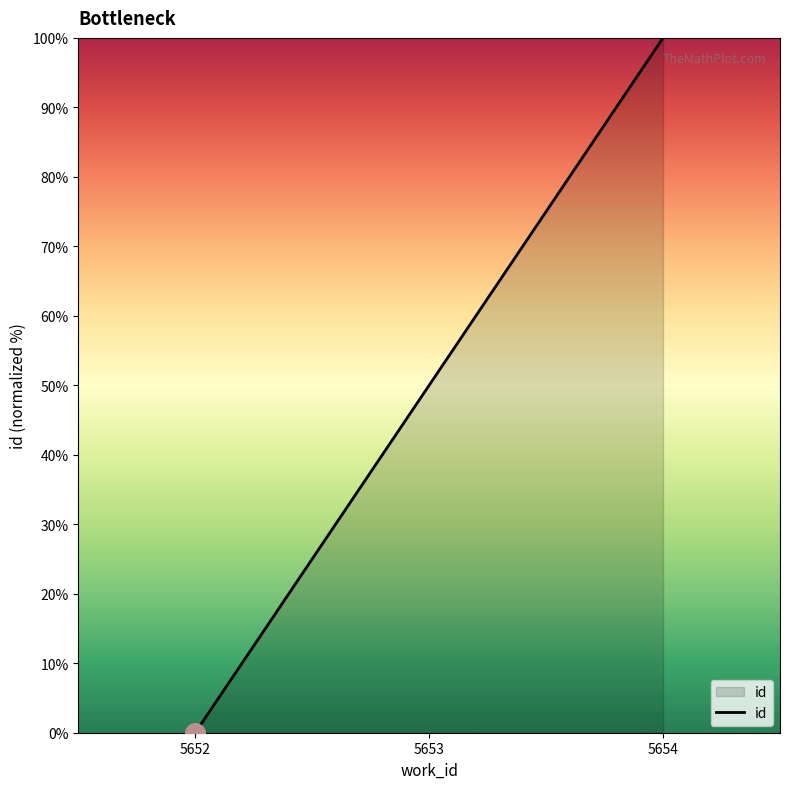

What is the change in value from 5653 to 5654?

+50